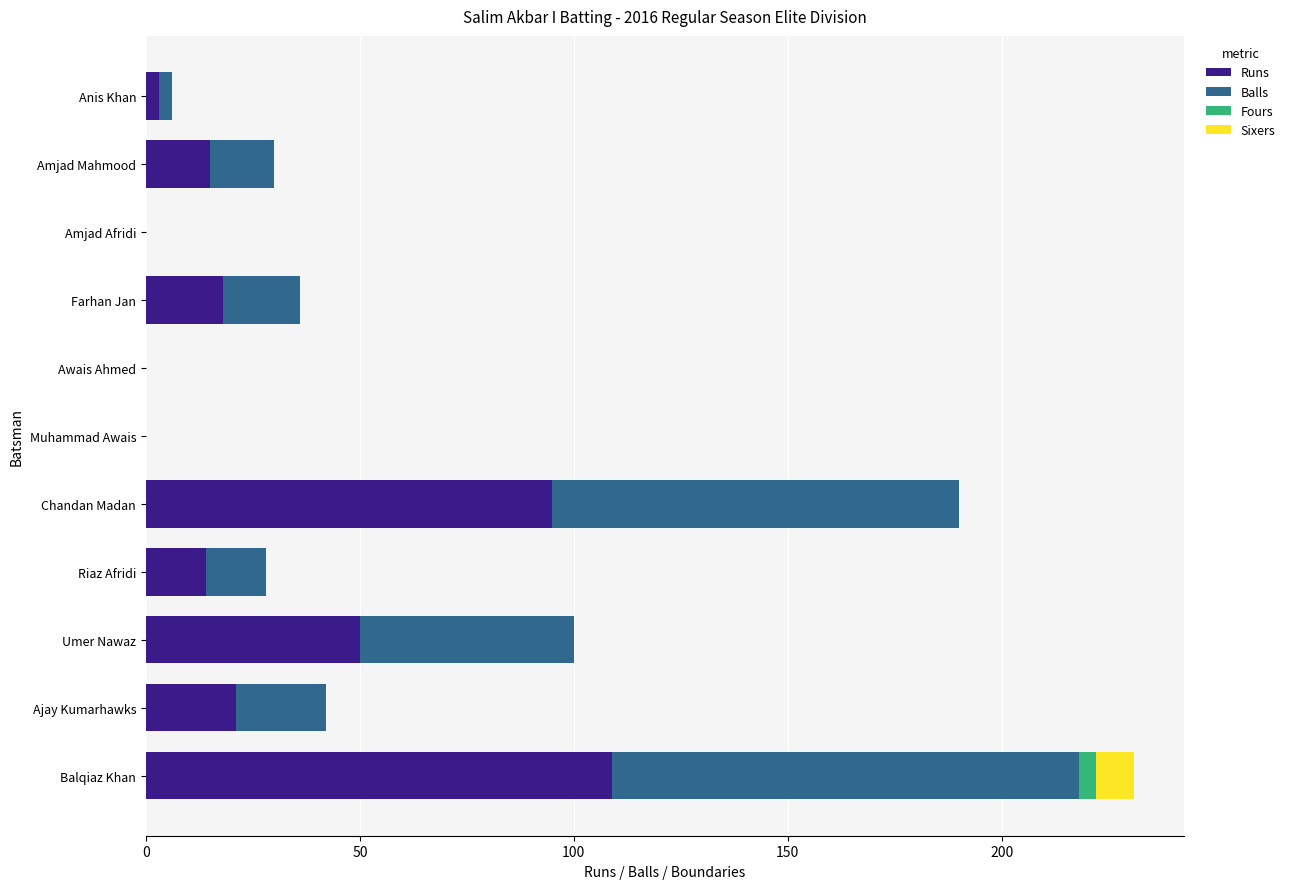

Where is Runs nearest to the value 54?

Umer Nawaz